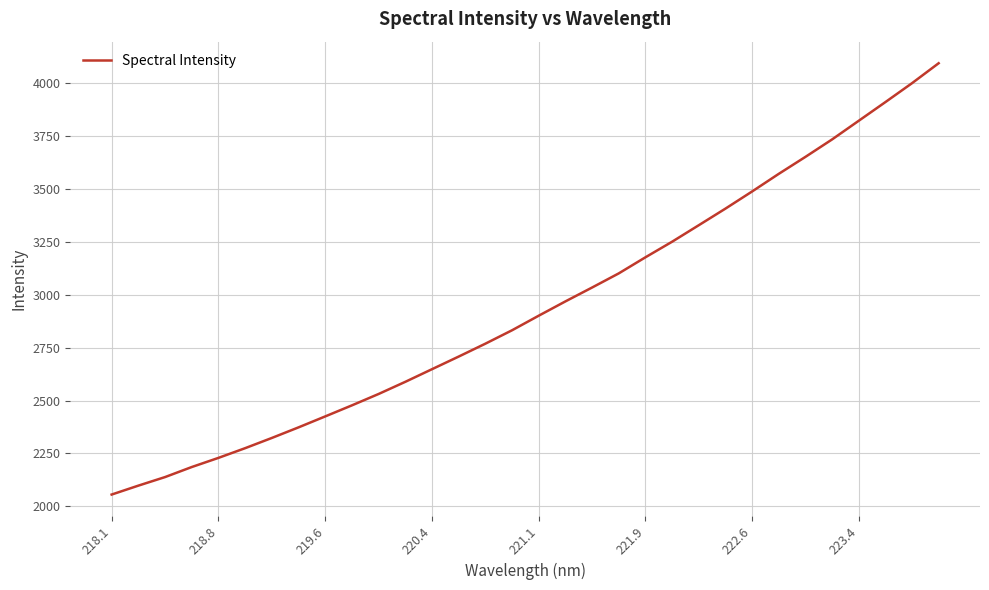

What is the maximum value shown in the chart?

4094.2